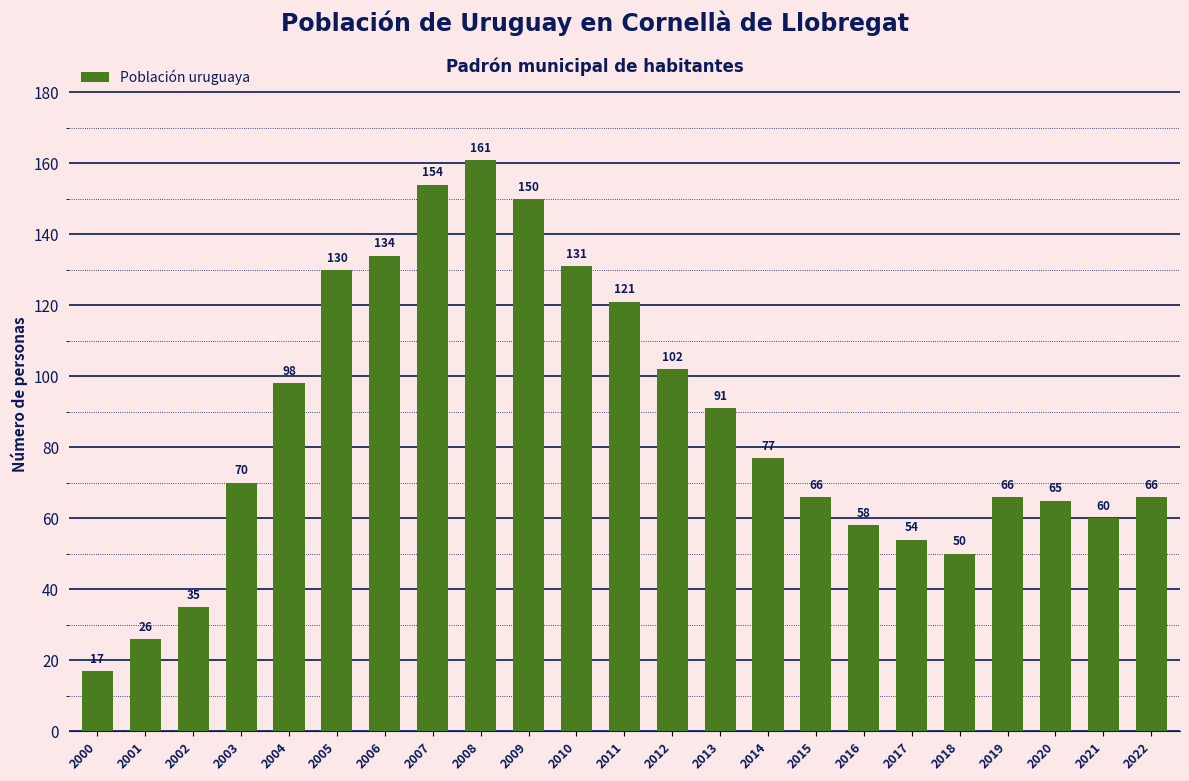

Reading left to right, what are all the values shown in this chart?

2000=17	2001=26	2002=35	2003=70	2004=98	2005=130	2006=134	2007=154	2008=161	2009=150	2010=131	2011=121	2012=102	2013=91	2014=77	2015=66	2016=58	2017=54	2018=50	2019=66	2020=65	2021=60	2022=66